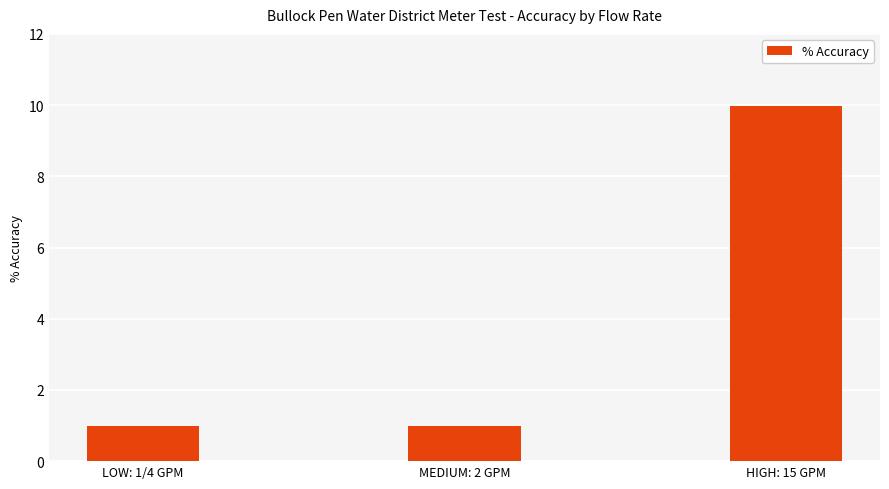

What is the change in value from MEDIUM: 2 GPM to HIGH: 15 GPM?

+9.0